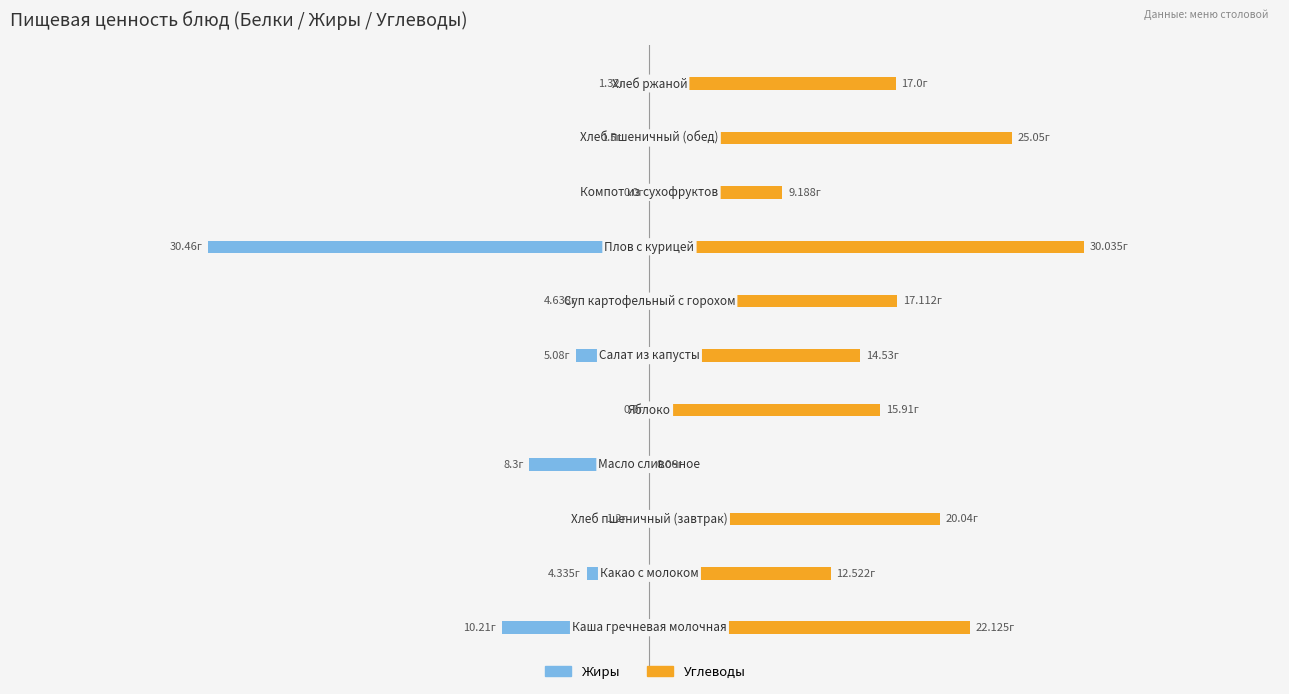

List the series in order of their overall mean, highest first.

Углеводы, Жиры